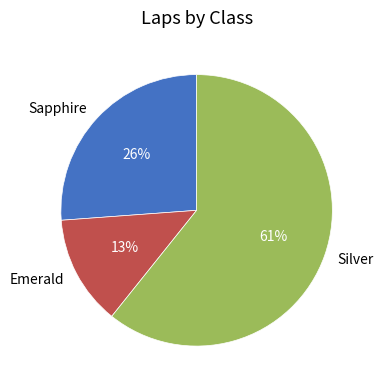

The Emerald slice represents 13% of the pie. True or false?

True